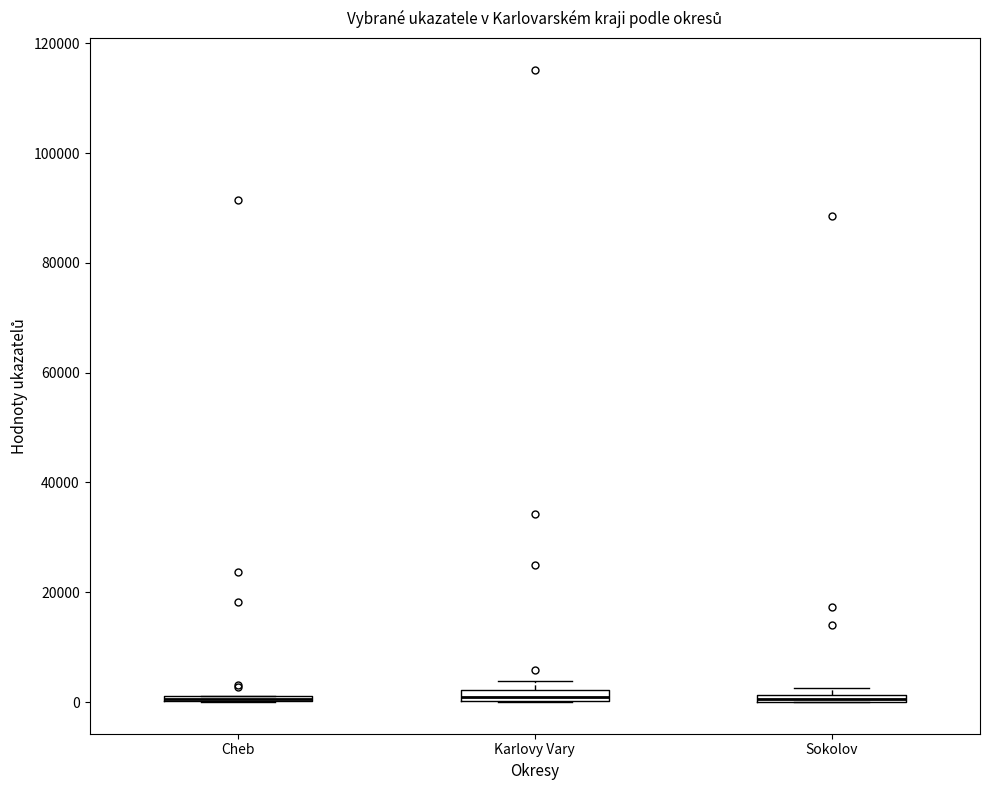

Where is the upper edge of the box for Karlovy Vary on the y-axis? The values are not printed on the chart, so give them approximately, as read against the axis.

2000